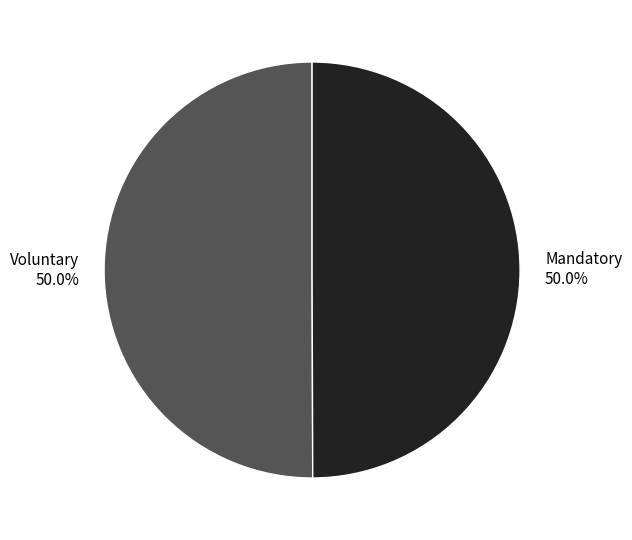

How many slices are in this pie chart?

2